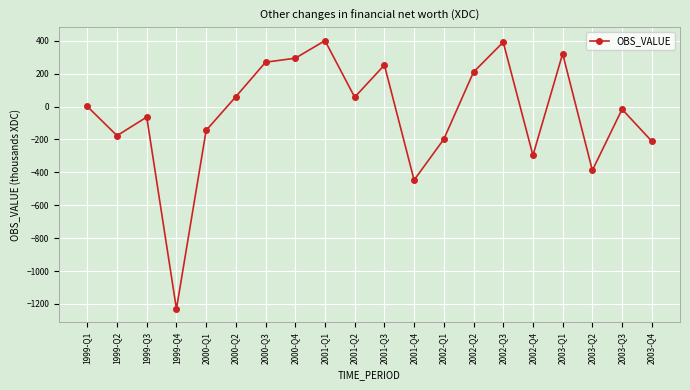

Is it true that the value at 2000-Q1 is -237.2?

False